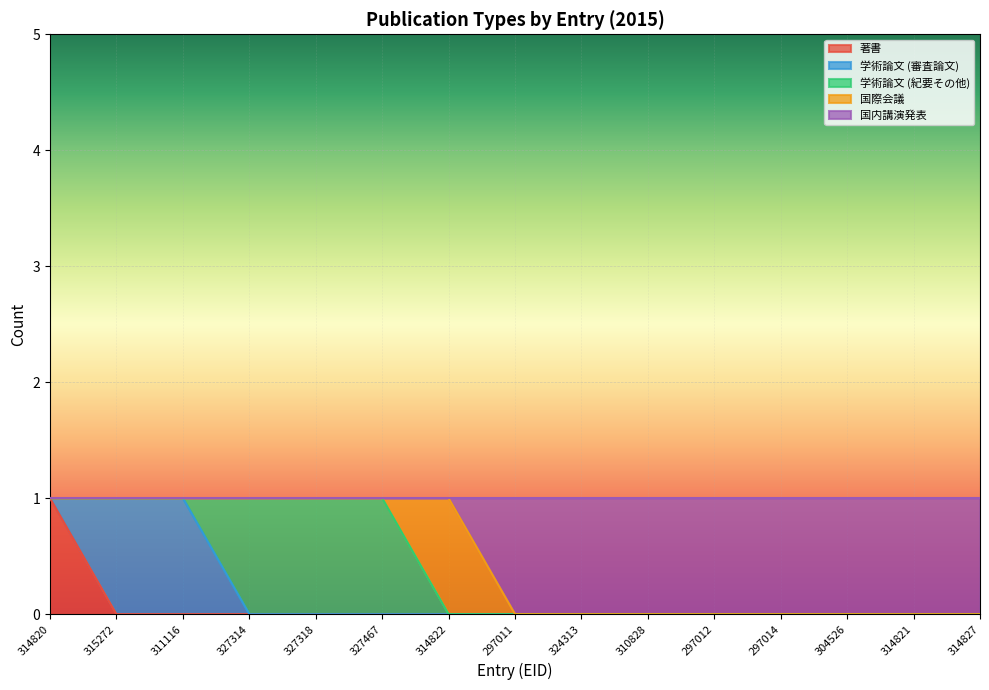

What position from the right is 310828?

6